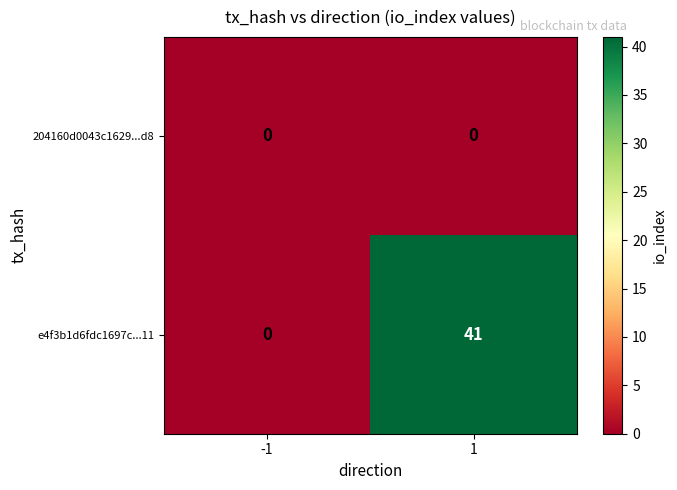

True or false: 204160d0043c1629...d8 has a value of 0 at 1.

True